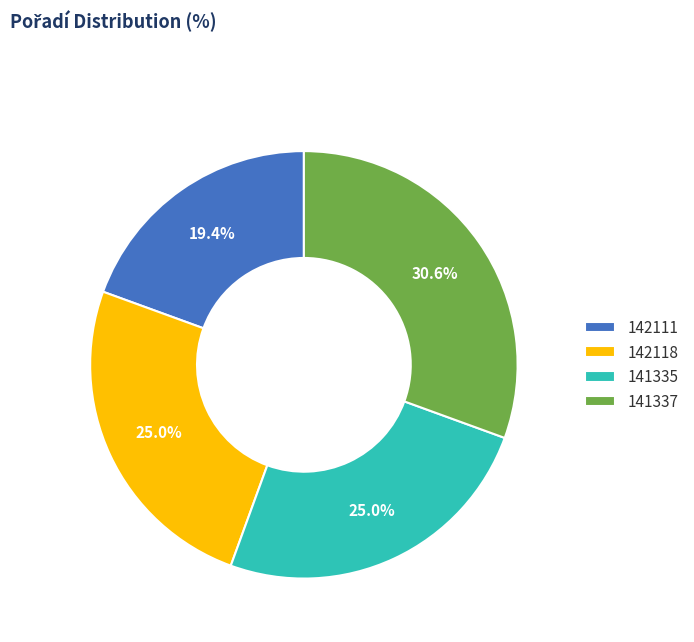

How many slices are in this pie chart?

4